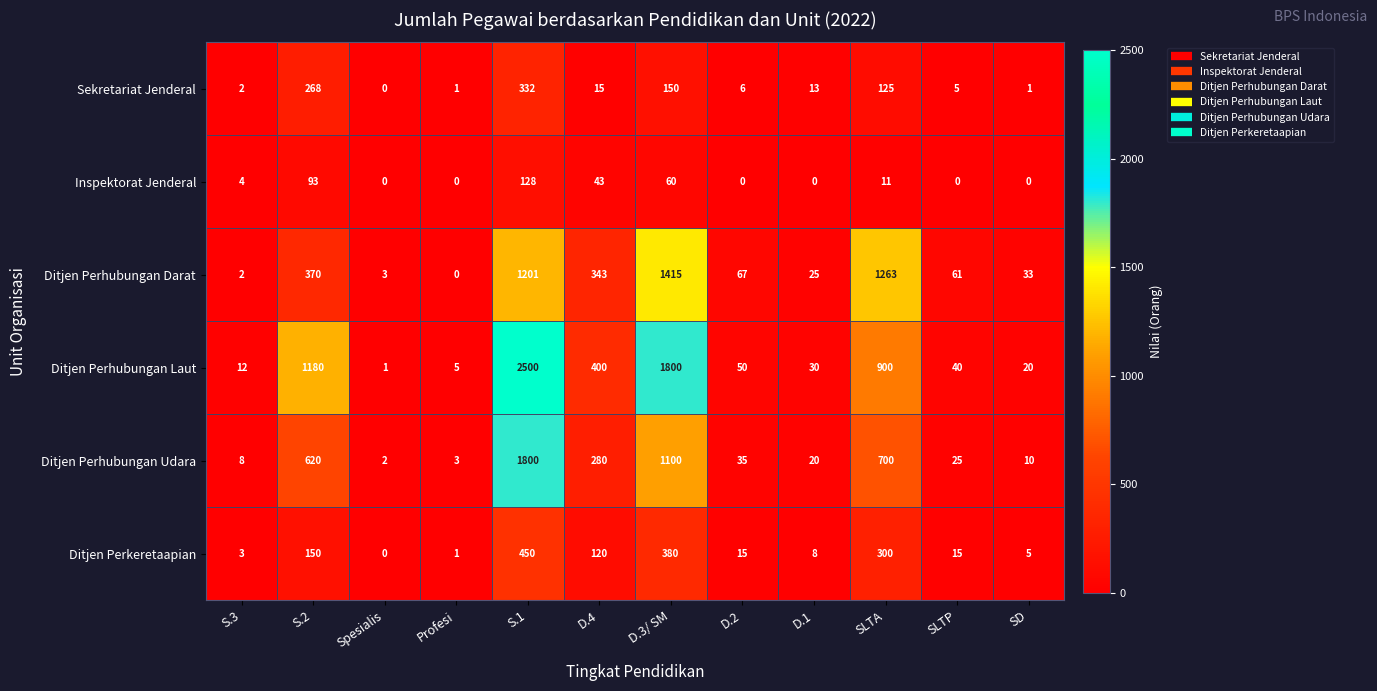

What is the sum of the Ditjen Perhubungan Udara values at Profesi and D.3/ SM?

1103